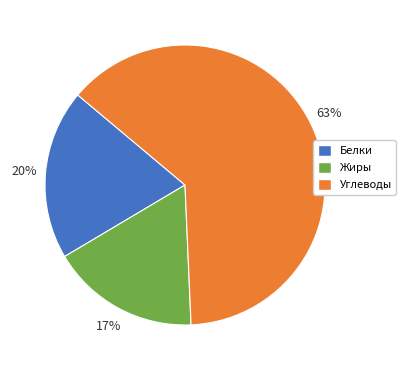

Rank the categories by value from lowest to highest.

Жиры, Белки, Углеводы